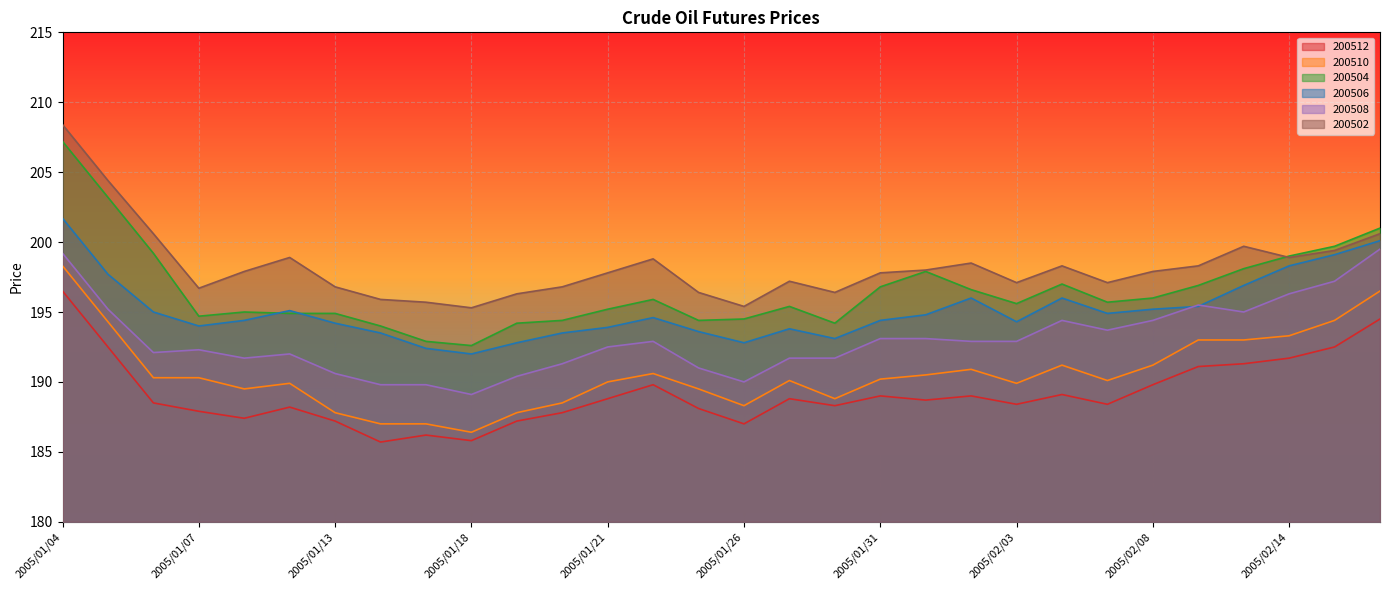

The 200510 series shows 190.3 at 2005/01/06. True or false?

True